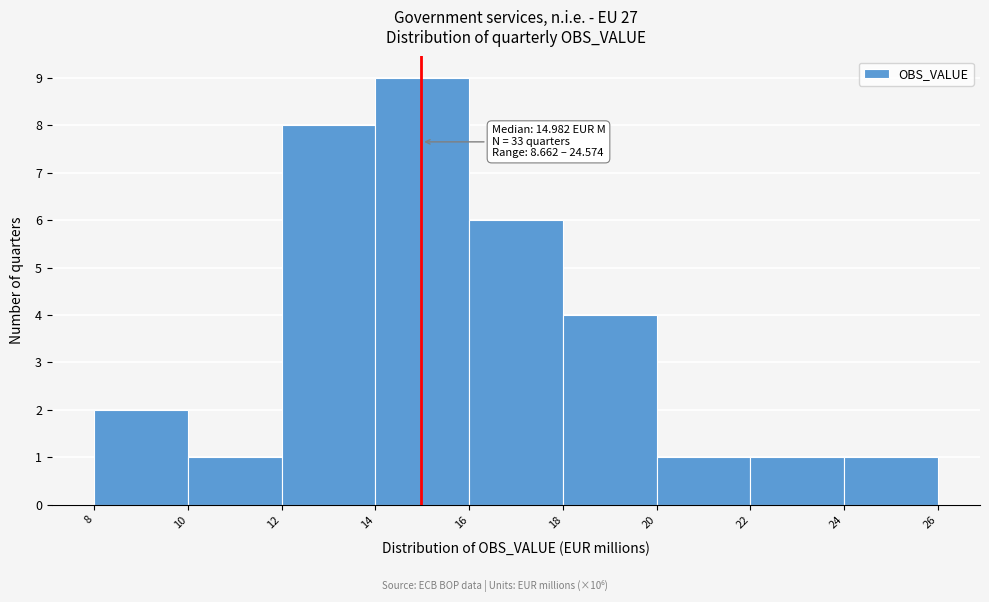

Which range on the x-axis has the tallest bar?

14 to 16